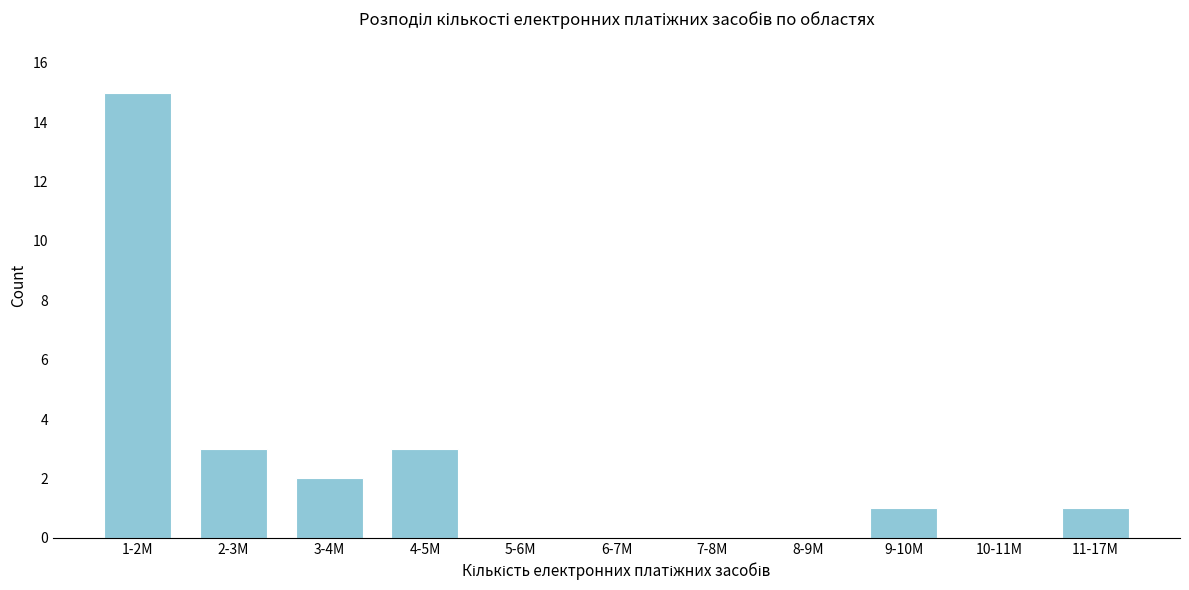

Reading left to right, extract all data points from this chart.

1-2M=15	2-3M=3	3-4M=2	4-5M=3	5-6M=0	6-7M=0	7-8M=0	8-9M=0	9-10M=1	10-11M=0	11-17M=1